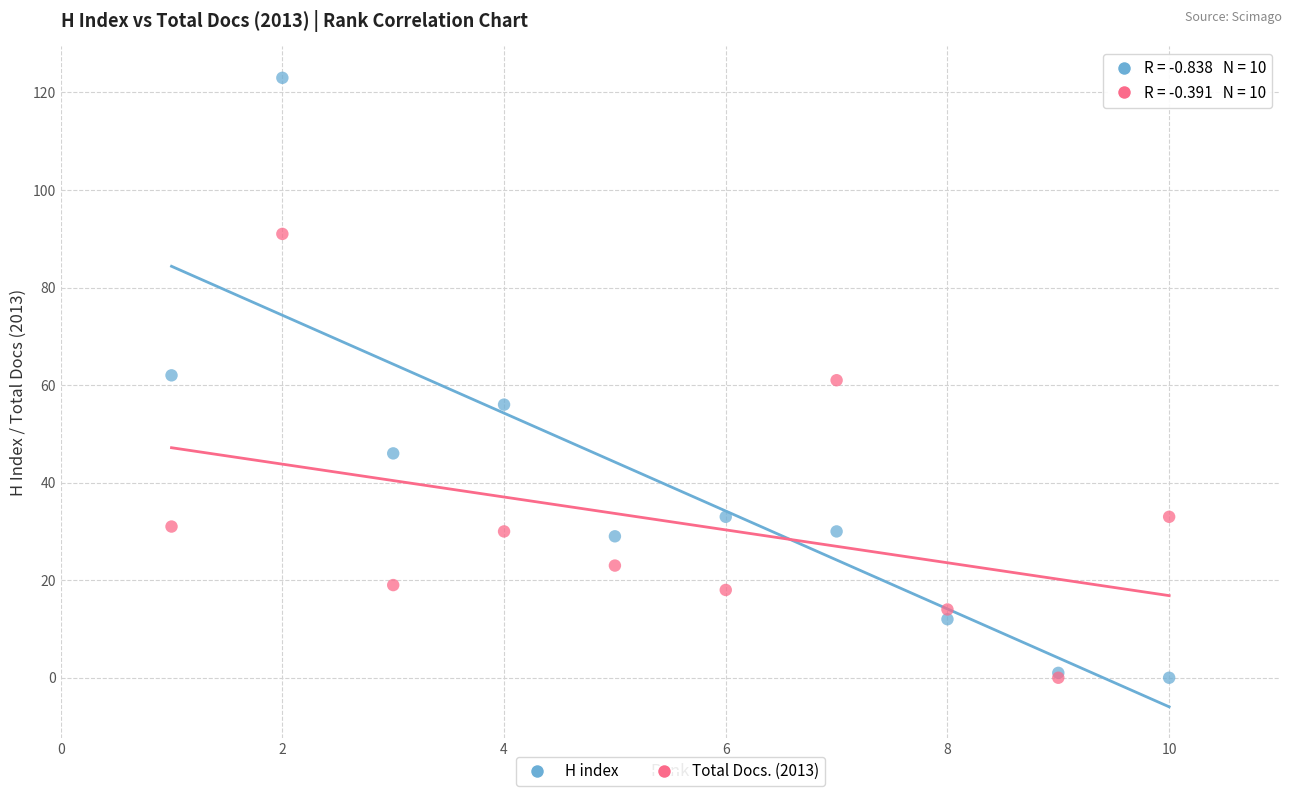

What are all the series names shown in the legend?

H index, Total Docs. (2013)